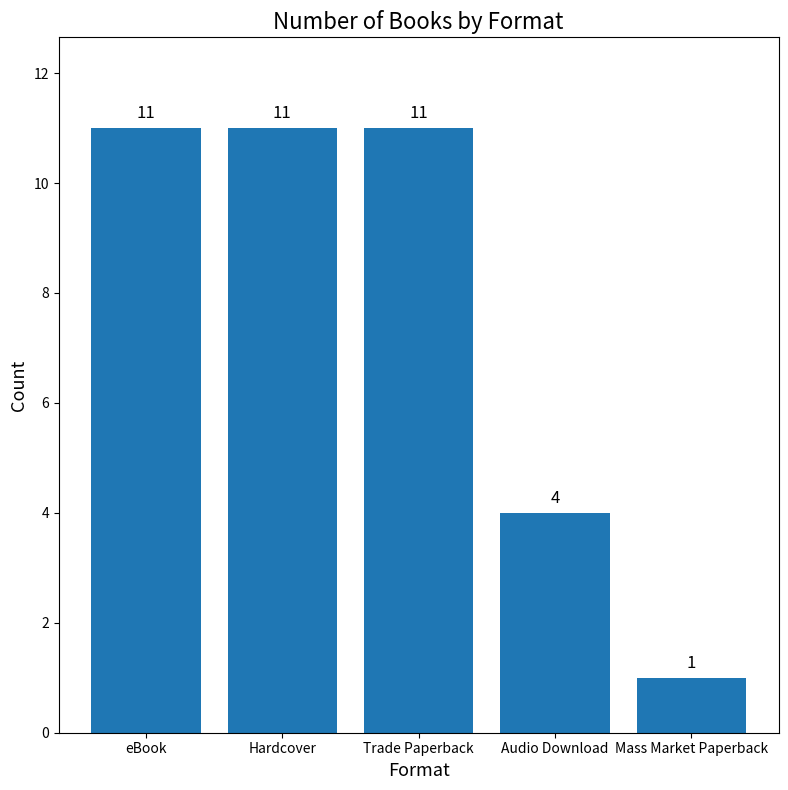

What is the label of the 3rd bar from the left?

Trade Paperback